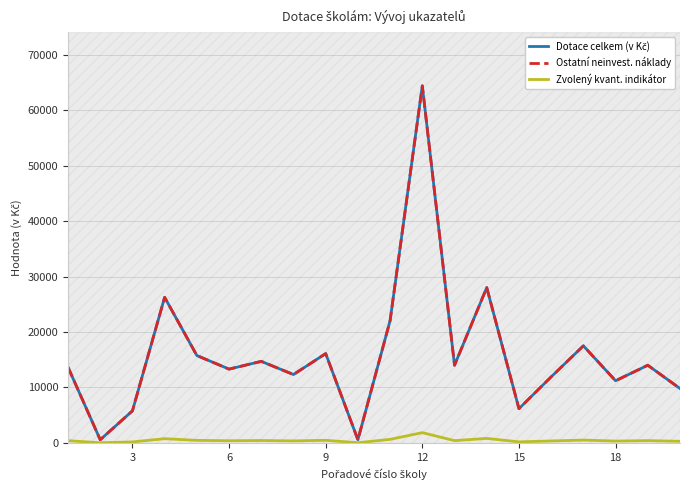

How many lines are shown in the chart?

3